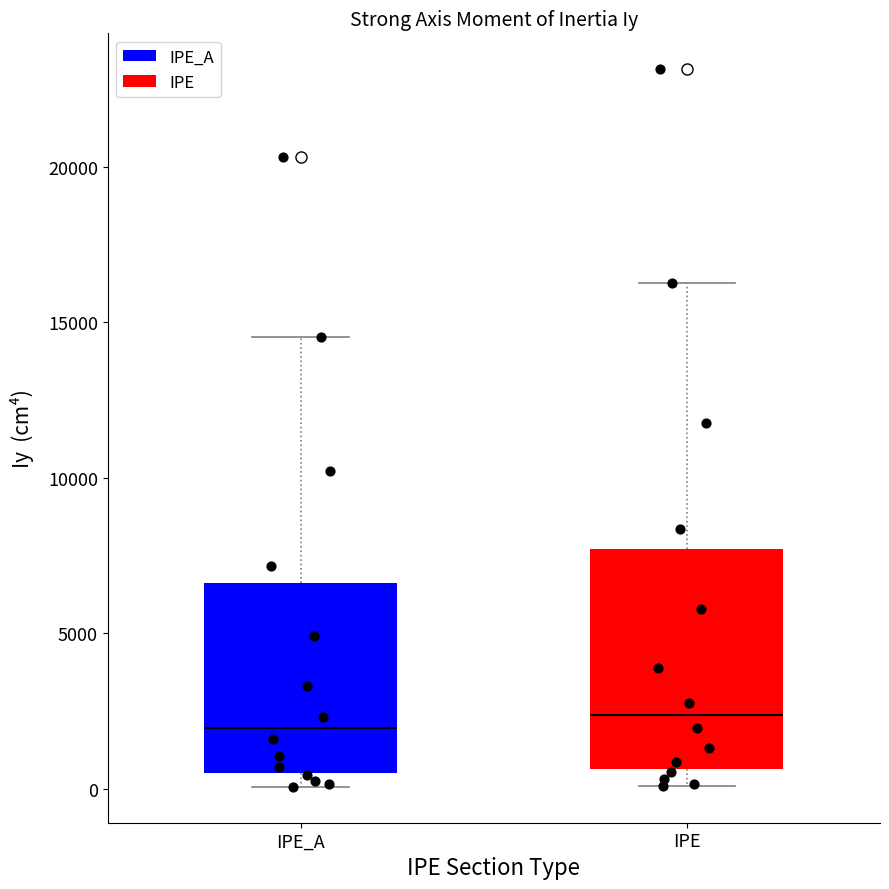

Comparing the boxes themselves (not the whiskers), which one is the tallest?

IPE